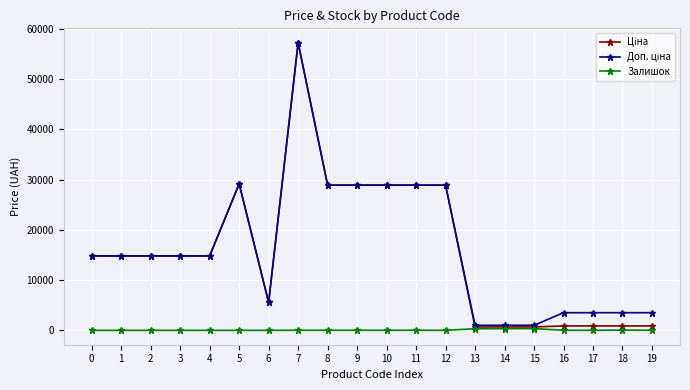

What is the maximum value shown in the chart?

57258.0